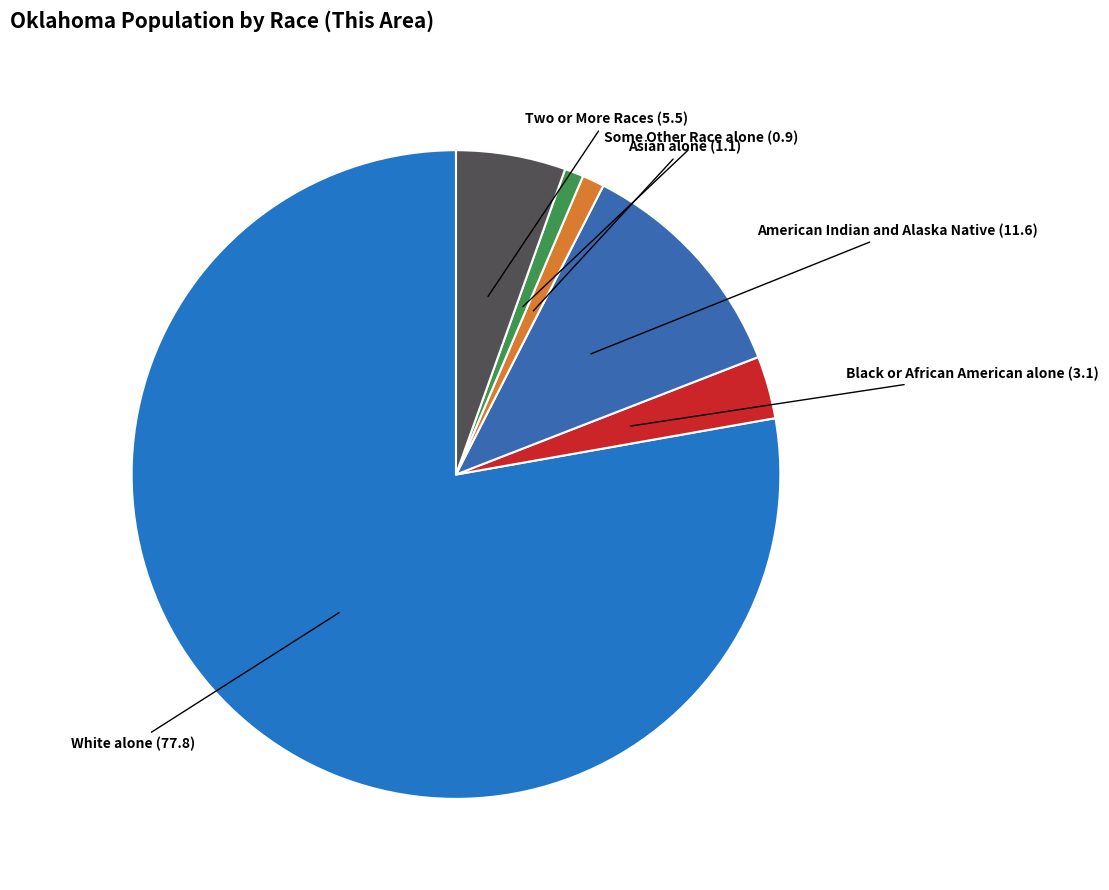

Between Two or More Races and Asian alone, which is larger?

Two or More Races